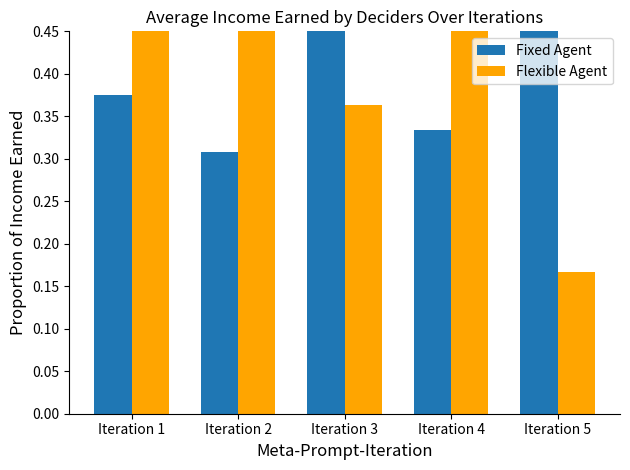

True or false: Flexible Agent has a value of 0.4 at Iteration 3.

True